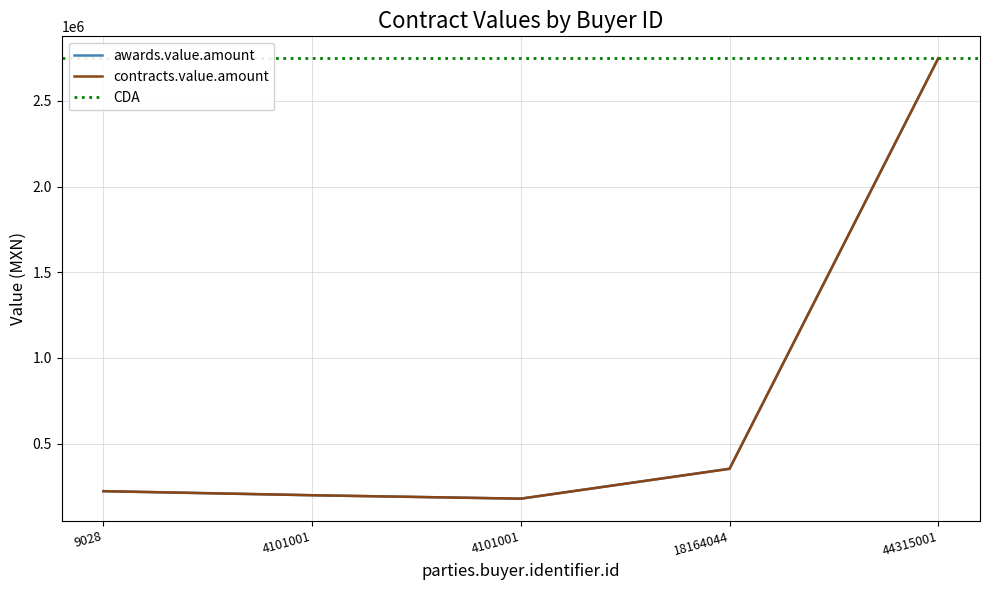

Where is the first local minimum for contracts.value.amount?

4101001